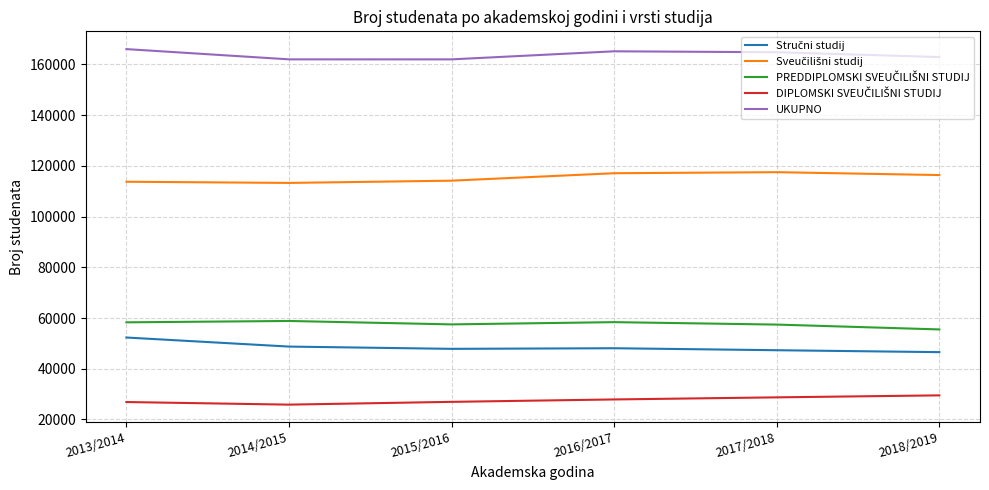

What is the spread (max minus min) of values at 2017/2018?

136113